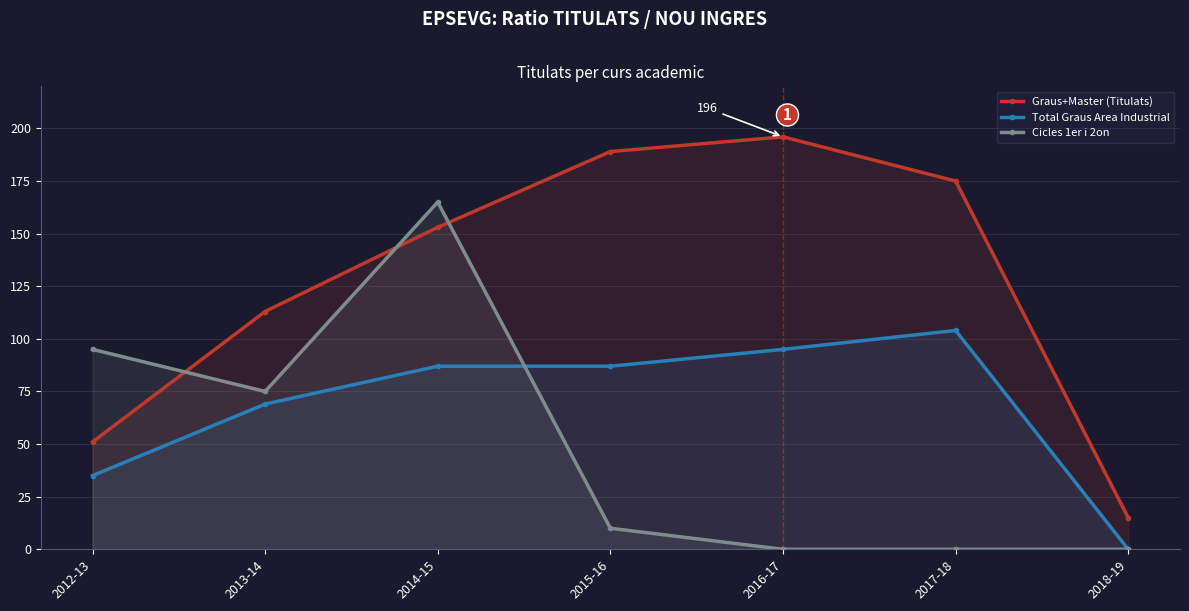

How many values in the Graus+Master (Titulats) series exceed 153?

3